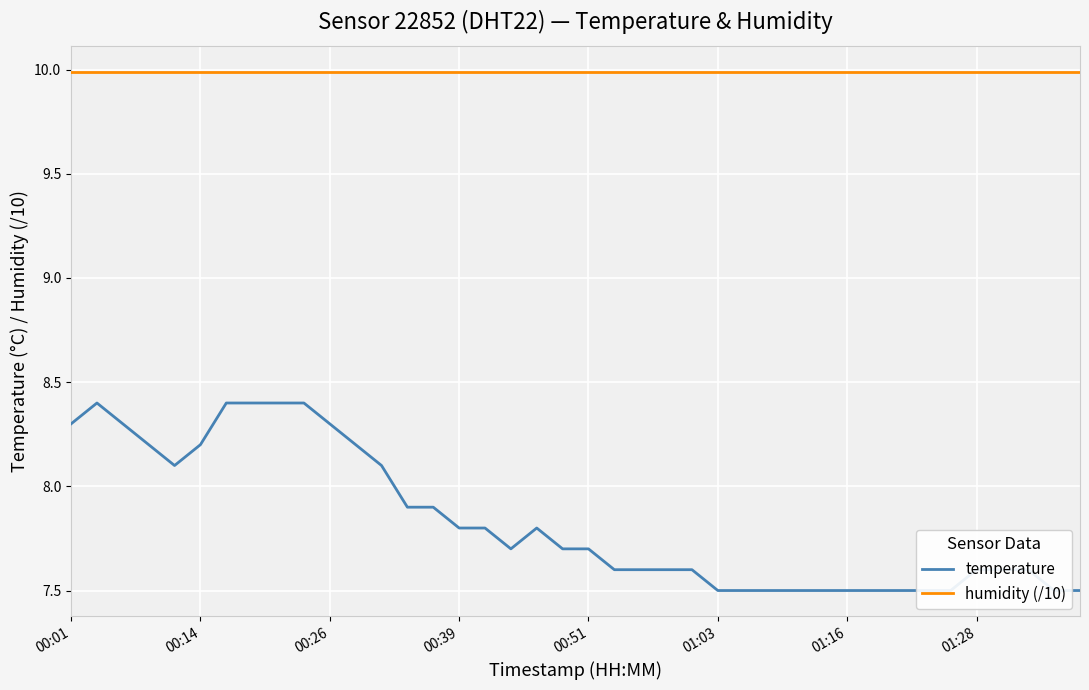

At which label does humidity (/10) reach its minimum?

00:01